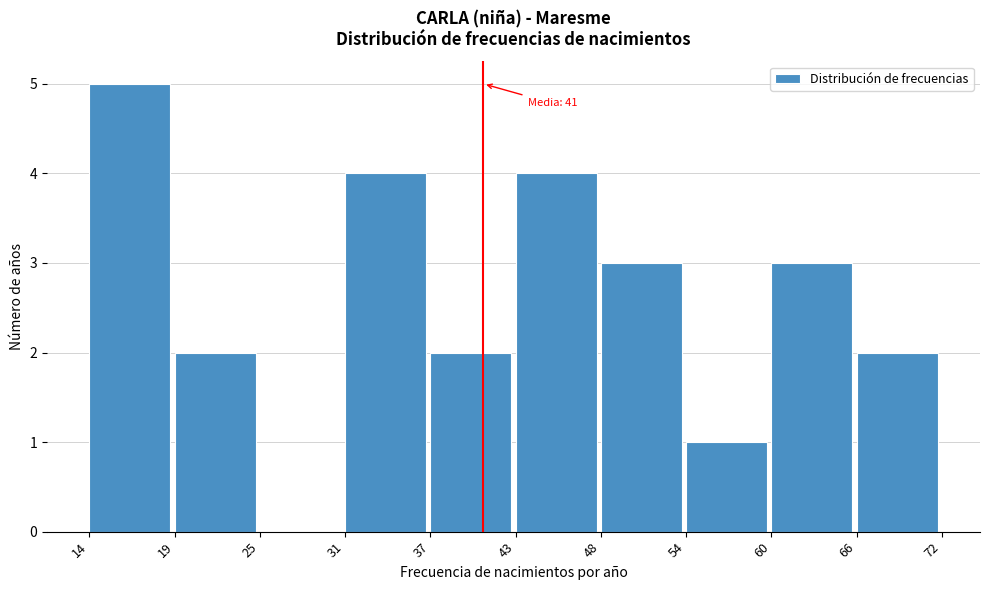

Reading right to left, list all the values displayed in this chart.

66=2	60=3	54=1	48=3	43=4	37=2	31=4	25=0	19=2	14=5